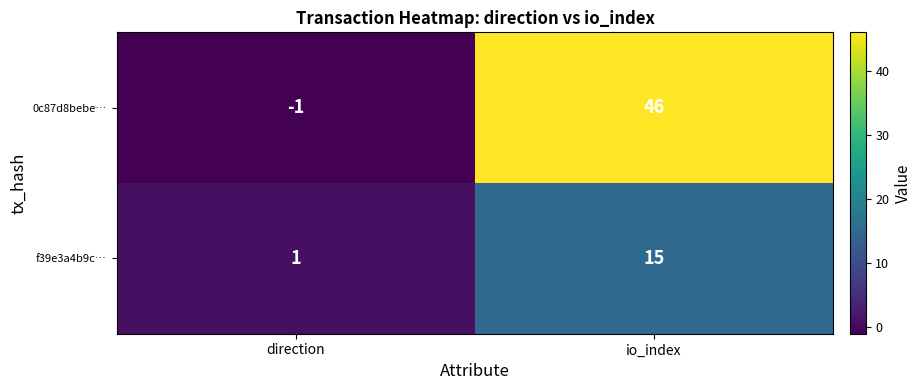

At which category is the sum across all series the highest?

io_index